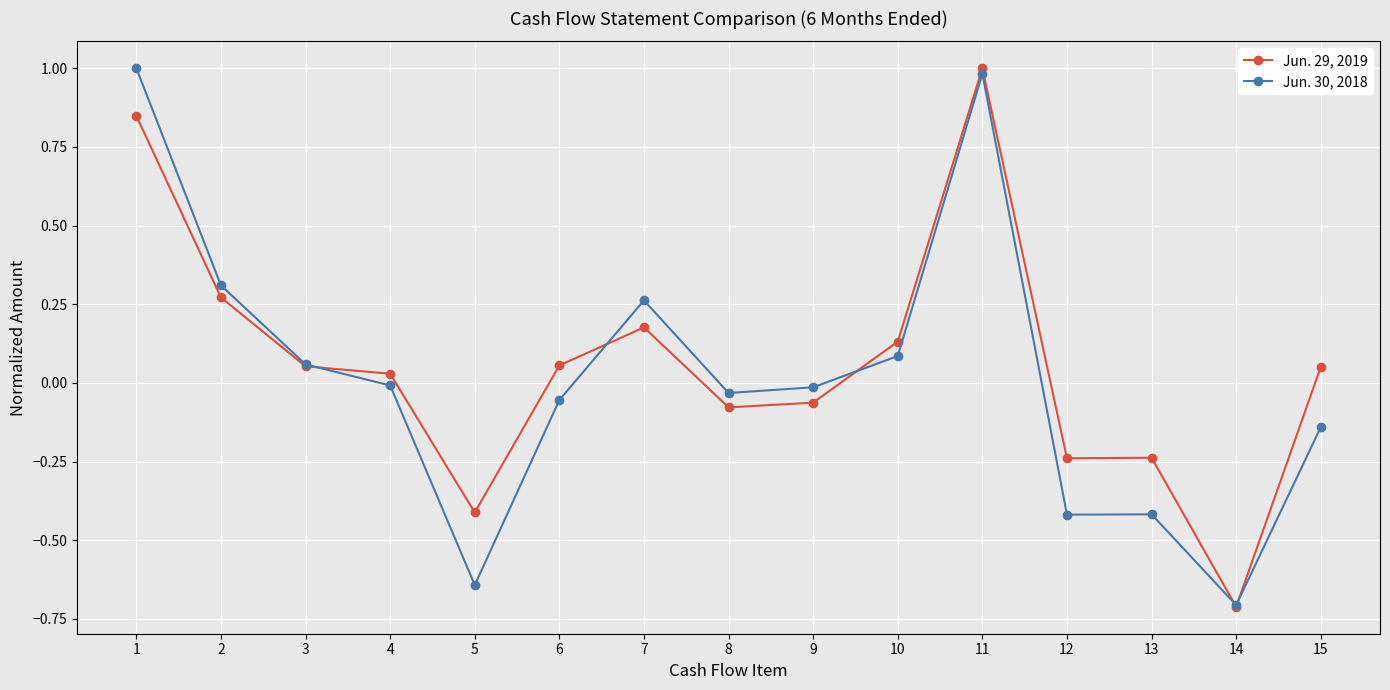

List the series in order of their overall mean, highest first.

Jun. 29, 2019, Jun. 30, 2018